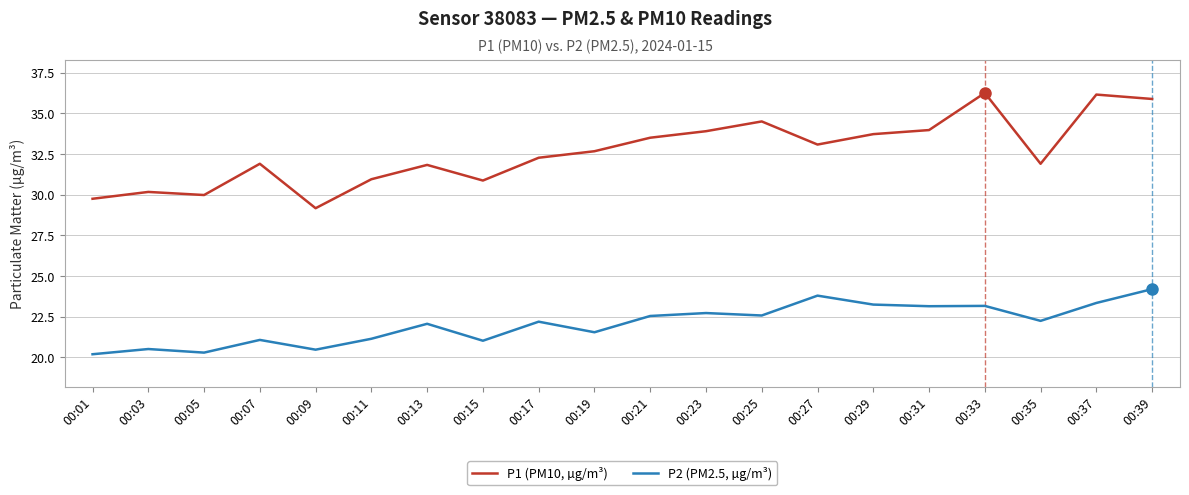

Which category has the highest value in the P2 (PM2.5, µg/m³) series?

00:39